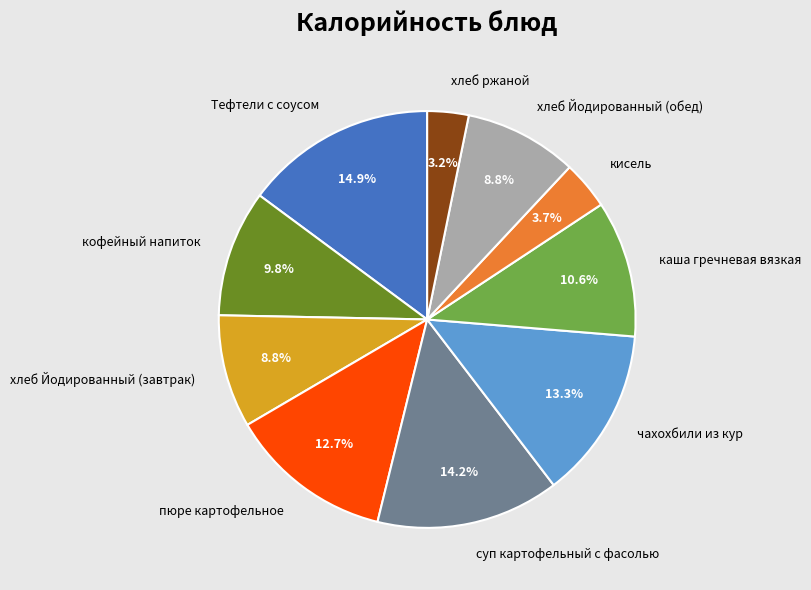

How much of the chart is everything except чахохбили из кур?

86.7%